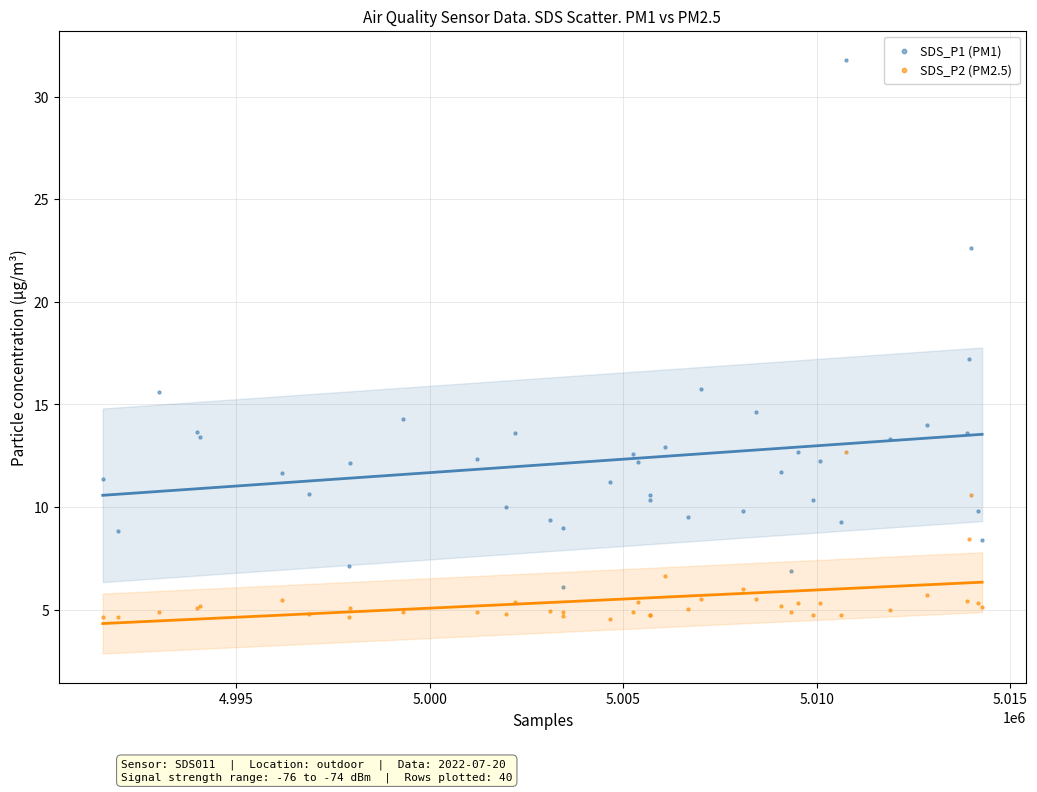

Which series reaches the minimum Y coordinate?

SDS_P2 (PM2.5)